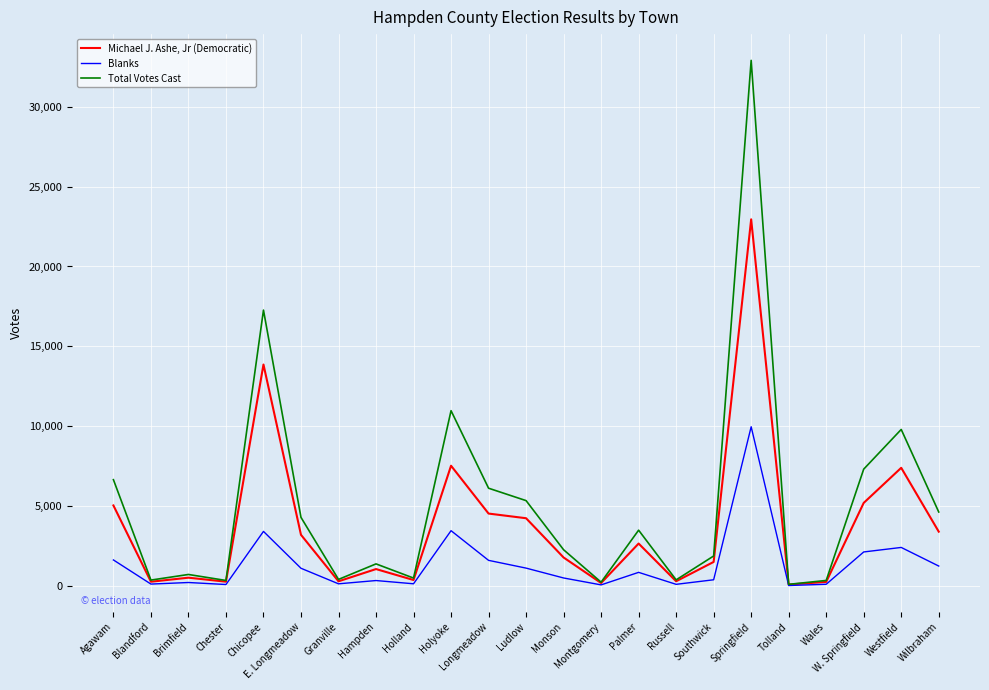

What is the sum of all Michael J. Ashe, Jr (Democratic) values?

86599